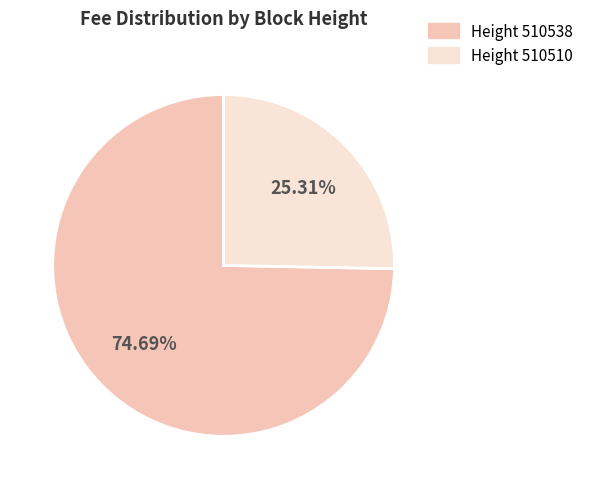

Is there any slice that represents more than half of the pie?

Yes